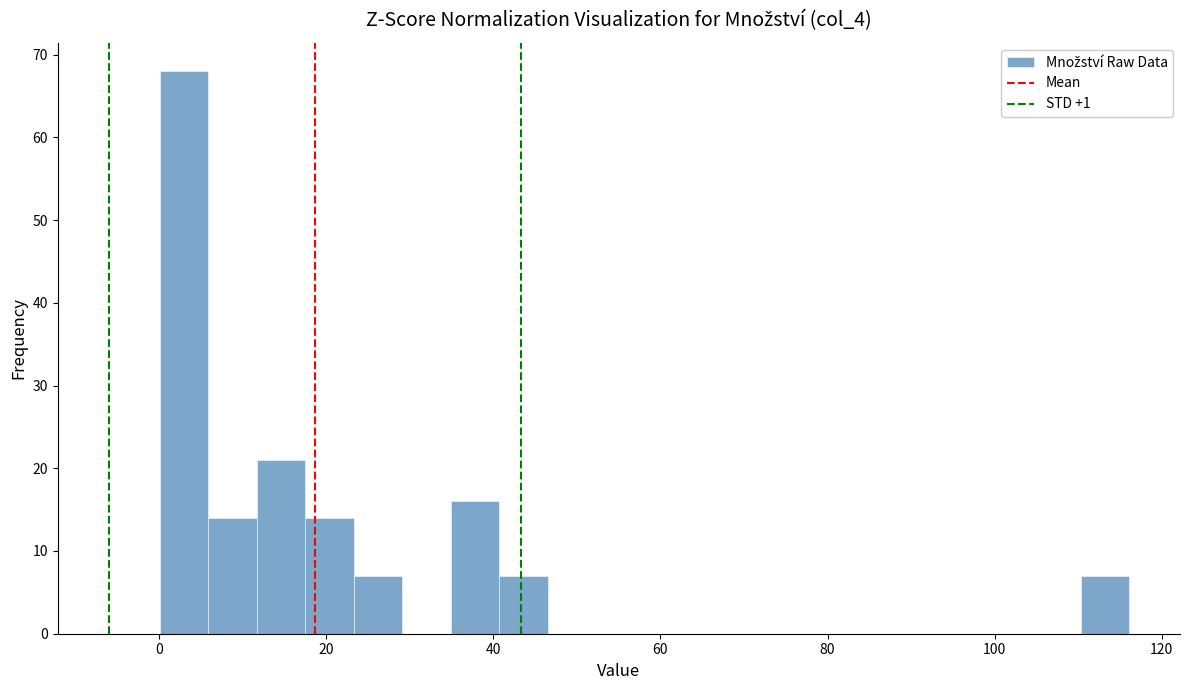

Around what value on the x-axis is the tallest bar? Give the approximate position of its centre, as read against the axis.

2